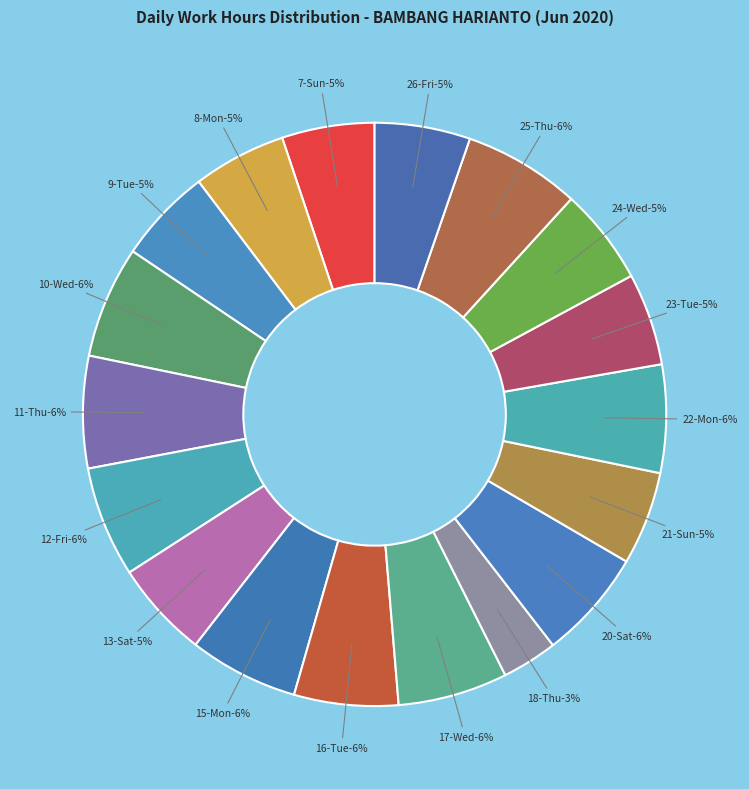

What percentage do 17-Wed and 7-Sun together represent?

11.2%